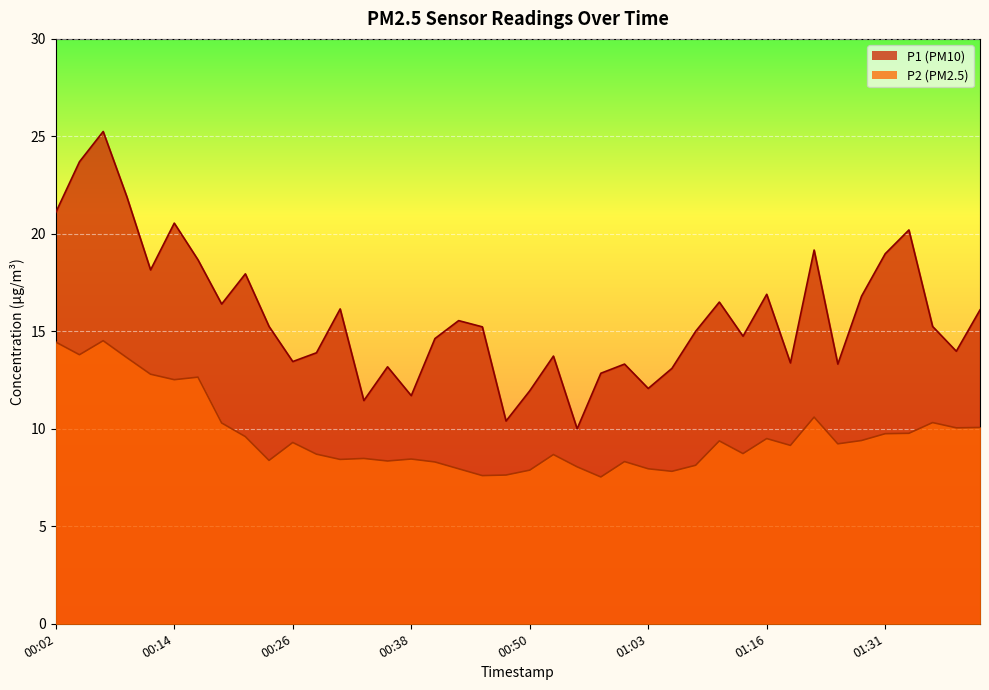

What is the value of the P2 point at the 36th from the left?

9.8